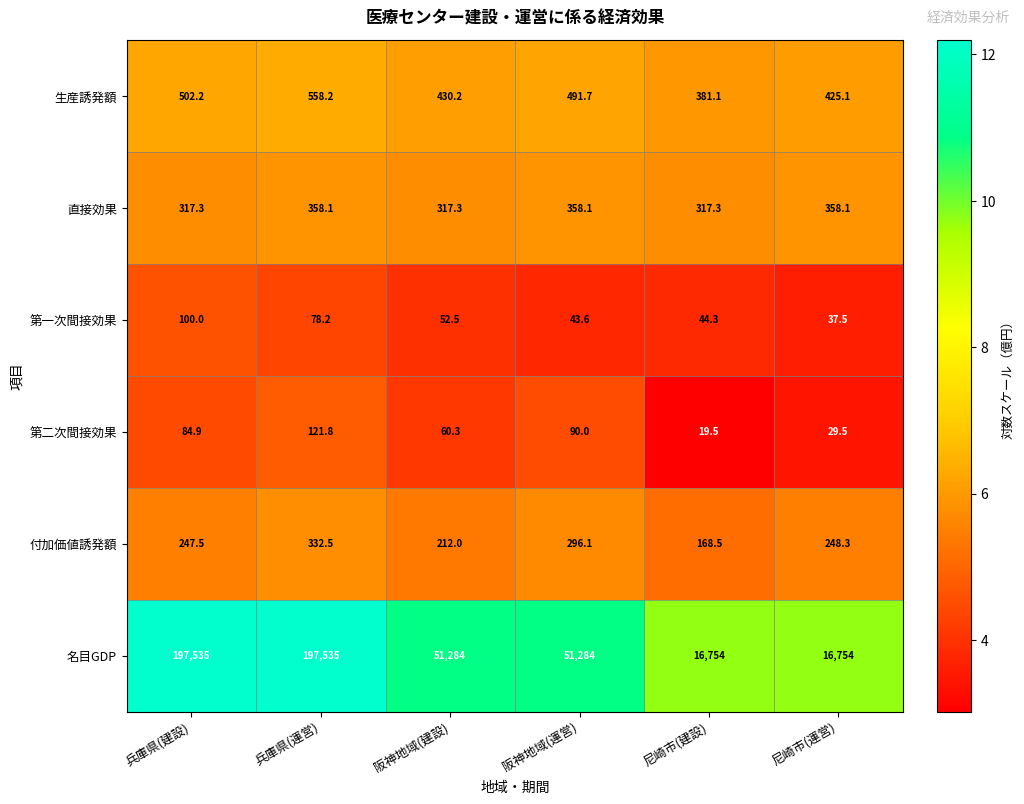

Rank the categories by 第二次間接効果 value from lowest to highest.

尼崎市(建設), 尼崎市(運営), 阪神地域(建設), 兵庫県(建設), 阪神地域(運営), 兵庫県(運営)